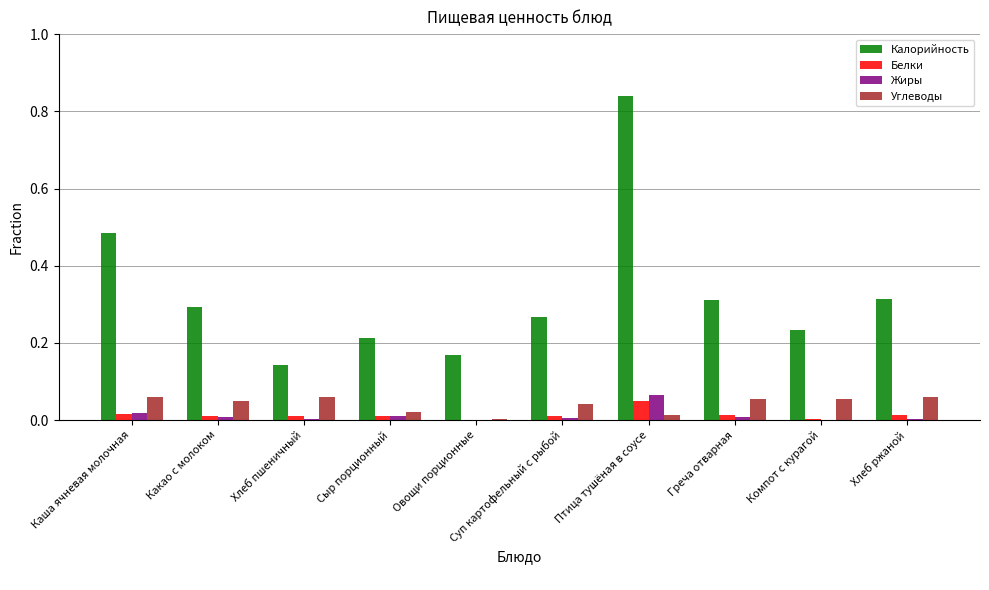

What is the sum of all Калорийность values?

3.3